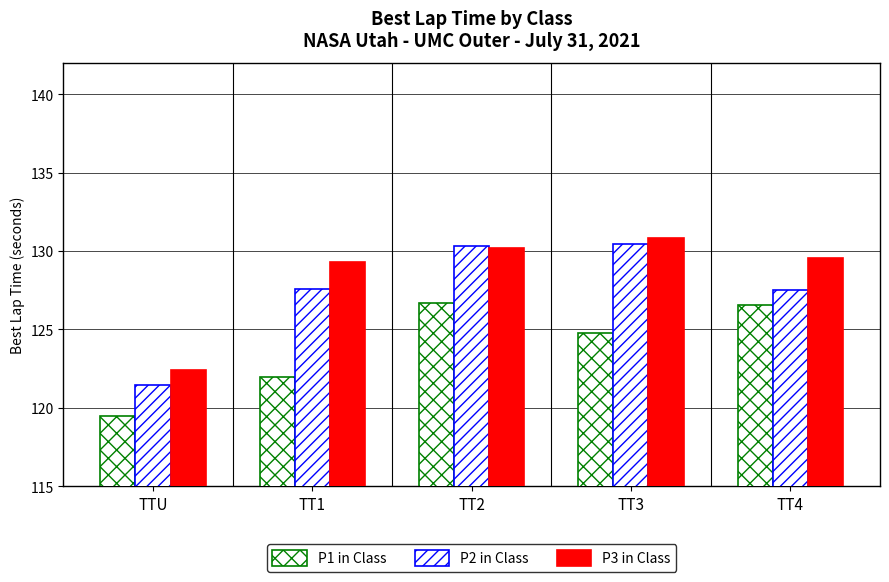

Does the chart contain stacked bars?

No